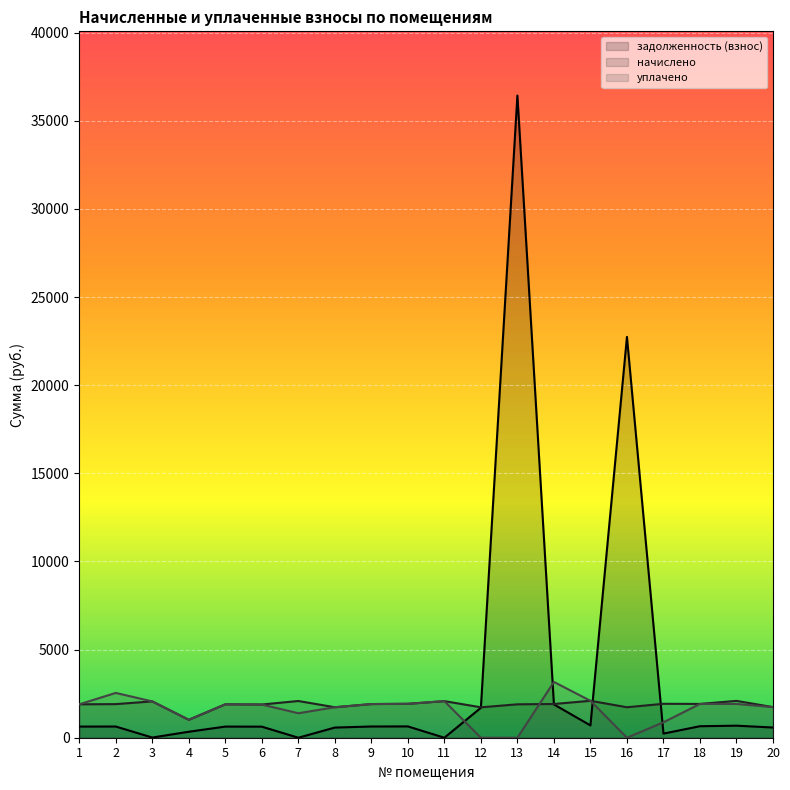

Which series has the largest total across all categories?

задолженность (взнос)